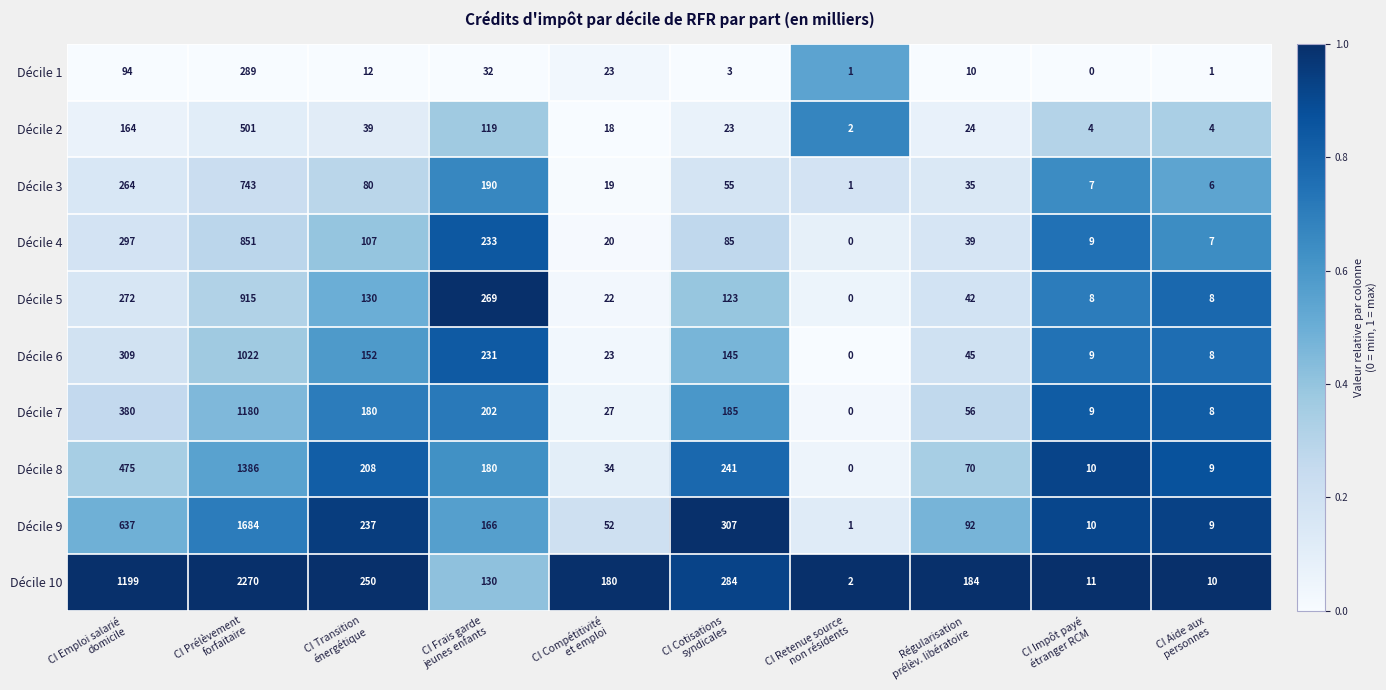

Which series has the largest total across all categories?

Décile 10